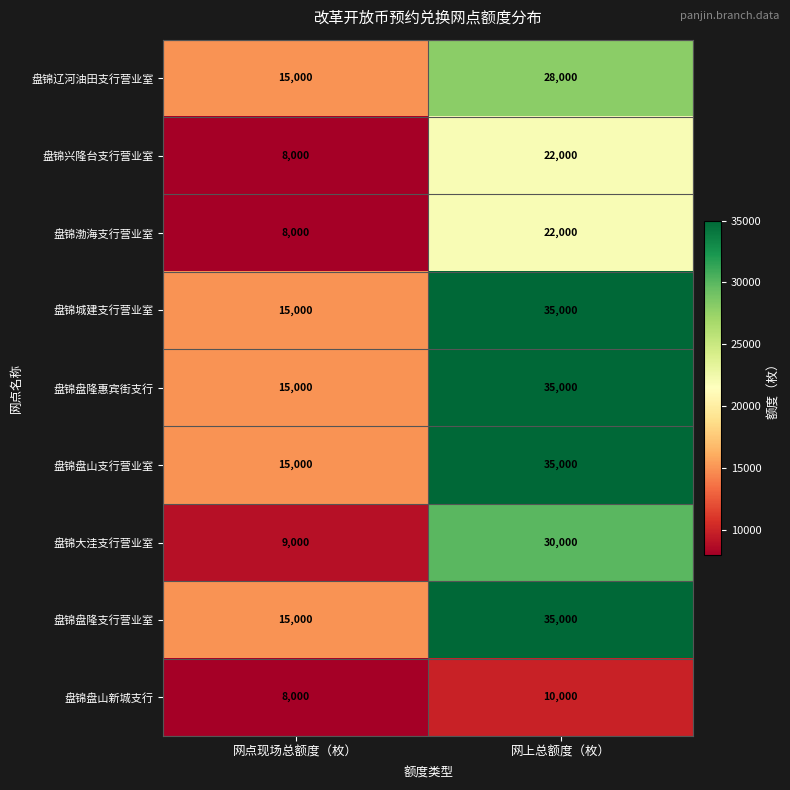

The value of 盘锦渤海支行营业室 at 网点现场总额度（枚） is 8000. True or false?

True